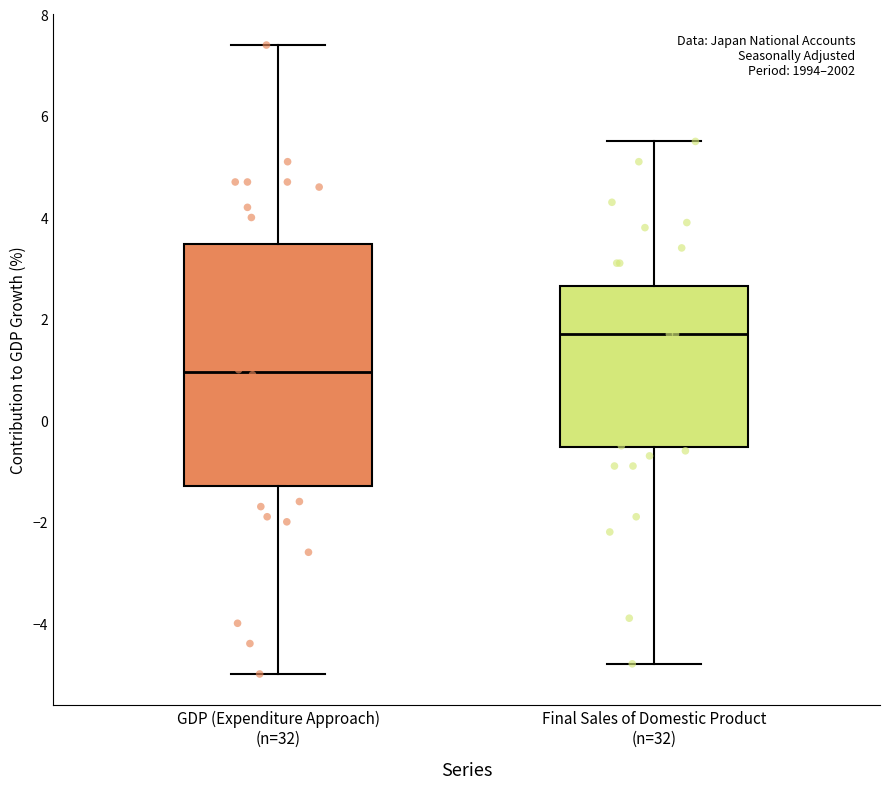

Reading left to right, read every box against the y-axis: the position of its median line, the range the box covers, and the ends of its whiskers. The values are not printed on the chart, so give them approximately, as read against the axis.

GDP (Expenditure Approach) (n=32): median 1.0, box -1.2 to 3.4, whiskers -5.0 to 7.4
Final Sales of Domestic Product (n=32): median 1.8, box -0.6 to 2.6, whiskers -4.8 to 5.6